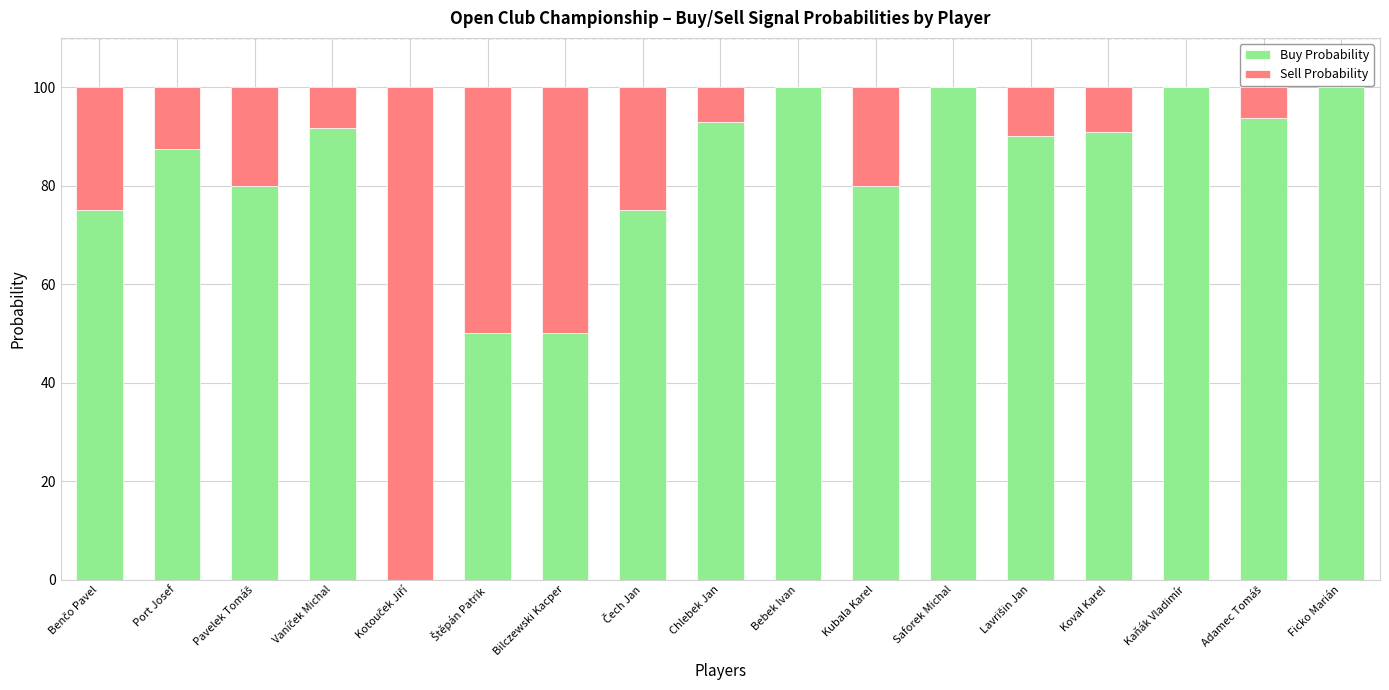

The value of Buy Probability at Koval Karel is 90.9. True or false?

True